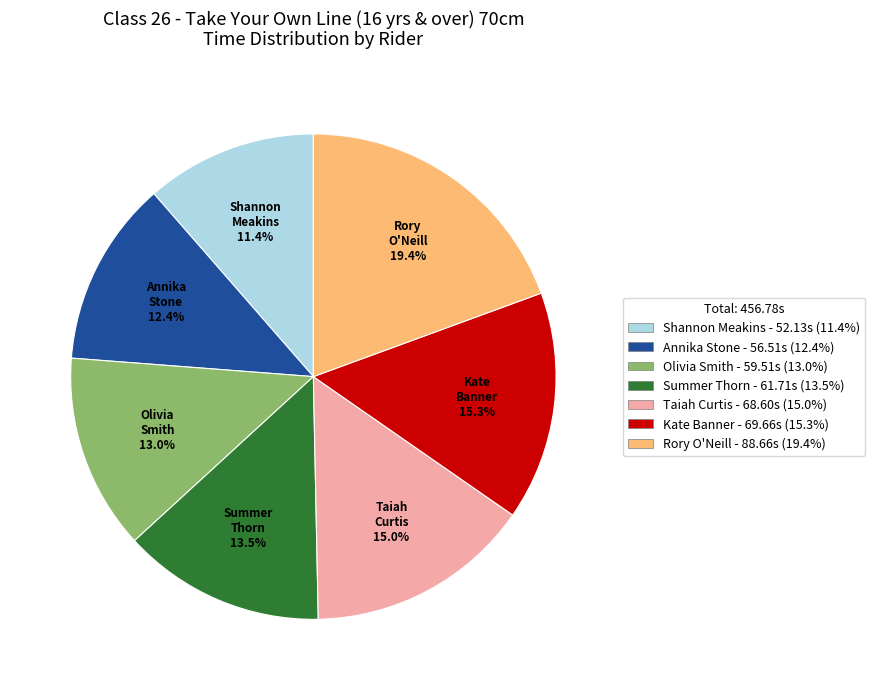

The Rory O'Neill slice represents 19% of the pie. True or false?

True